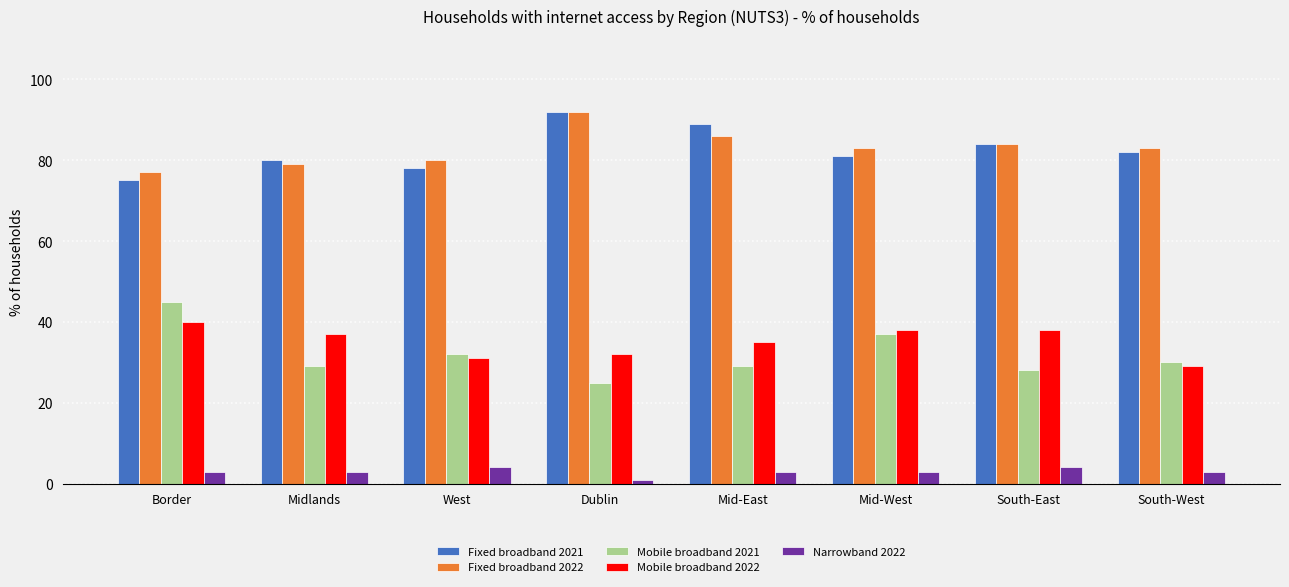

What is the average value of the Mobile broadband 2022 series?

35